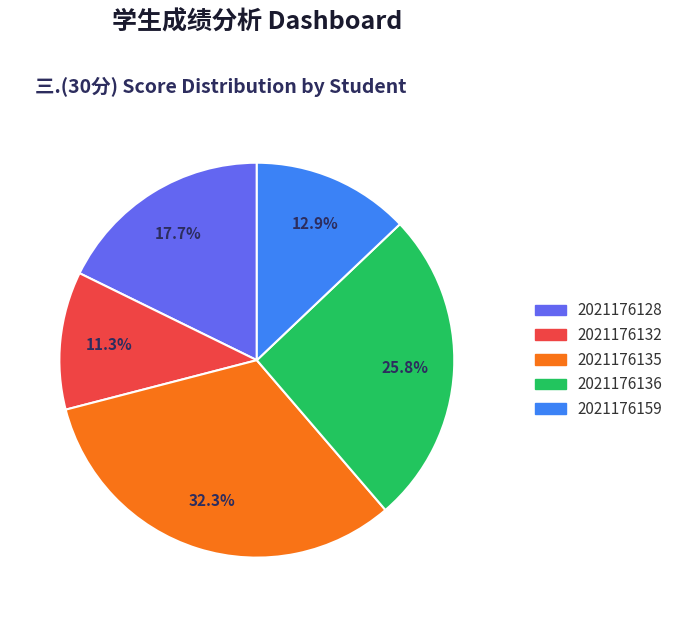

To the nearest percent, what is the difference between the largest and smallest slice percentages?

21%